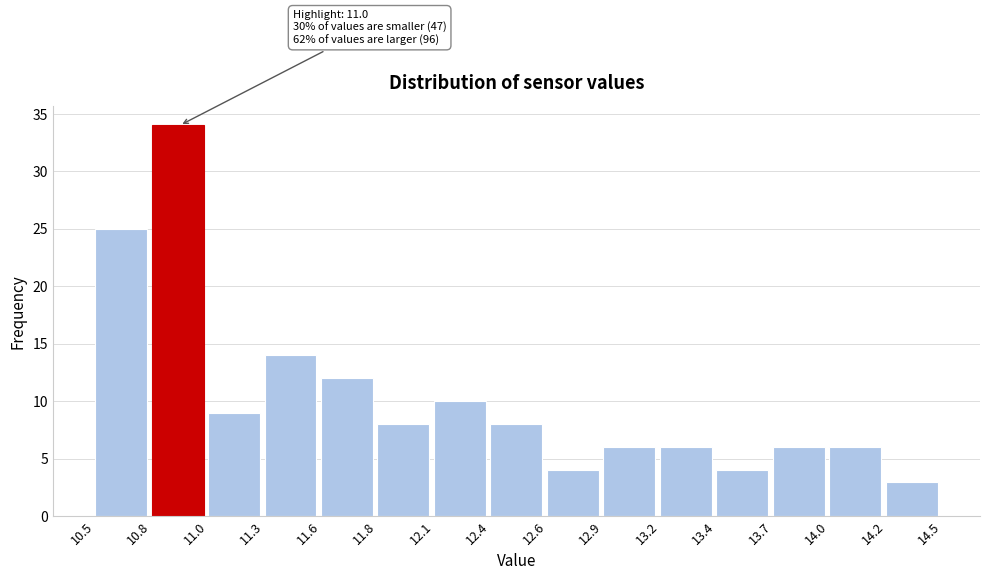

Over which range of the x-axis is the bar tallest?

10.8 to 11.0